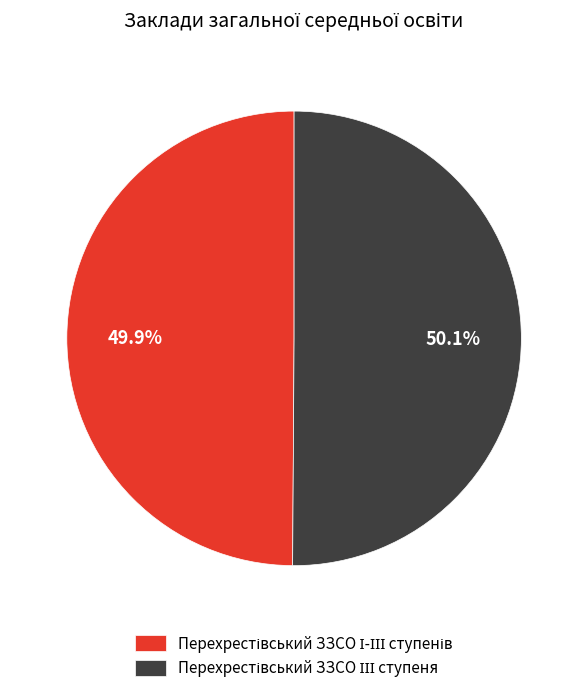

How many segments does this pie chart have?

2